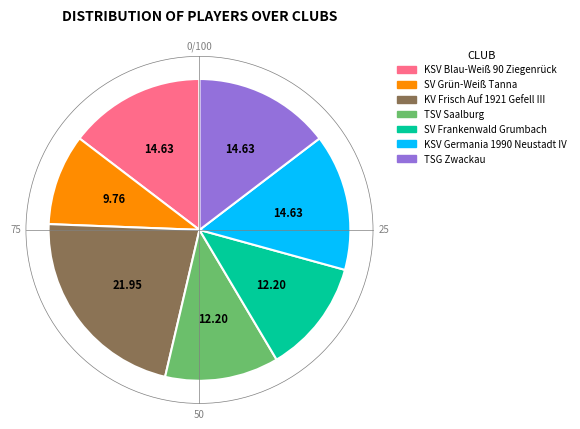

What is the ratio of the value at SV Grün-Weiß Tanna to the value at KSV Blau-Weiß 90 Ziegenrück?

0.7